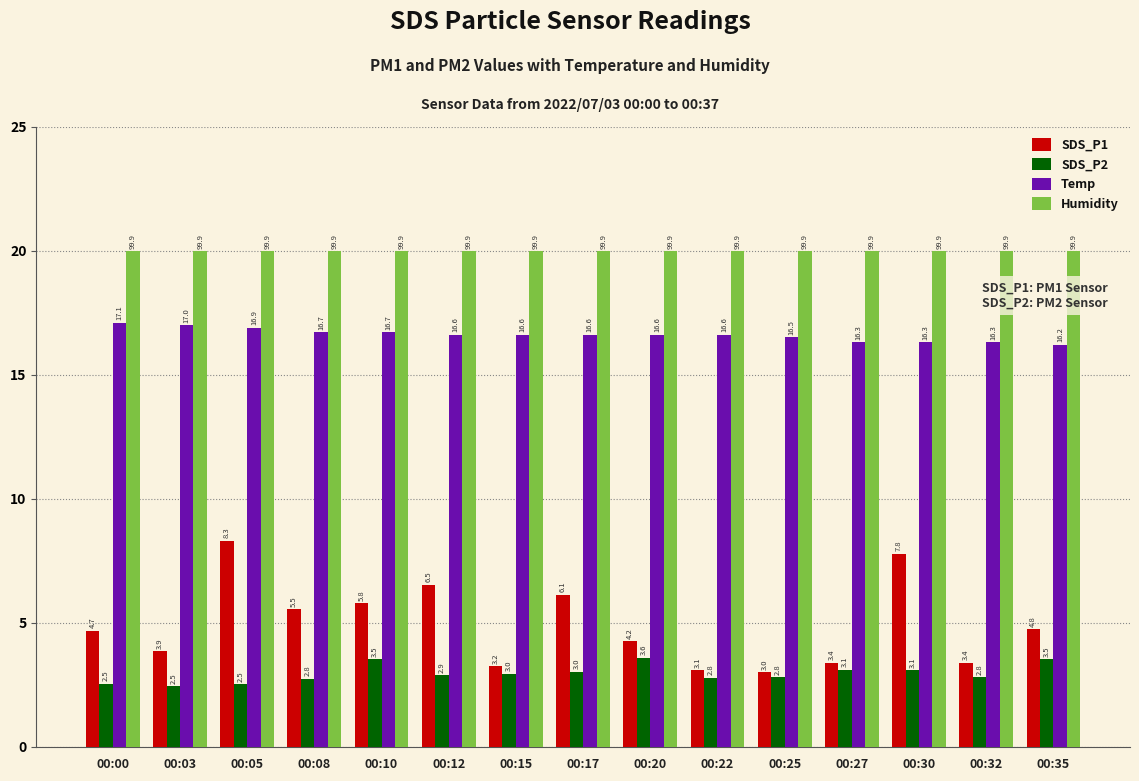

Are the bars grouped side by side (vs. stacked)?

Yes